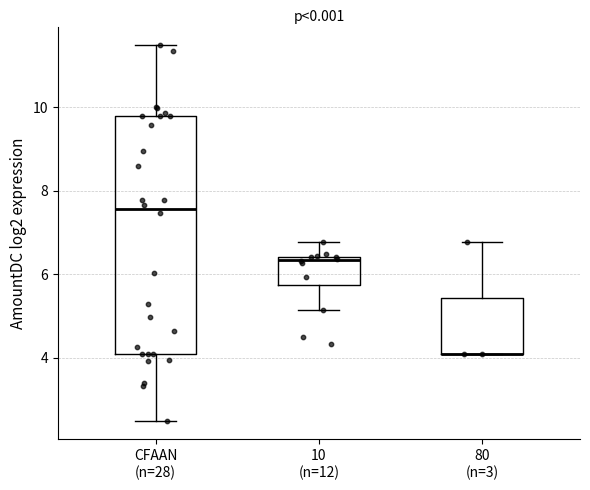

Reading left to right, transcribe this box plot: for each box, give where its median line is, the range the box spans, and where its two whiskers end, as read against the y-axis. The values are not printed on the chart, so give them approximately, as read against the axis.

CFAAN (n=28): median 7.6, box 4.0 to 9.8, whiskers 2.4 to 11.4
10 (n=12): median 6.4 (just below the box's upper edge), box 5.8 to 6.4, whiskers 5.2 to 6.8
80 (n=3): median 4.0 (drawn on the box's lower edge), box 4.0 to 5.4, whiskers 4.0 to 6.8